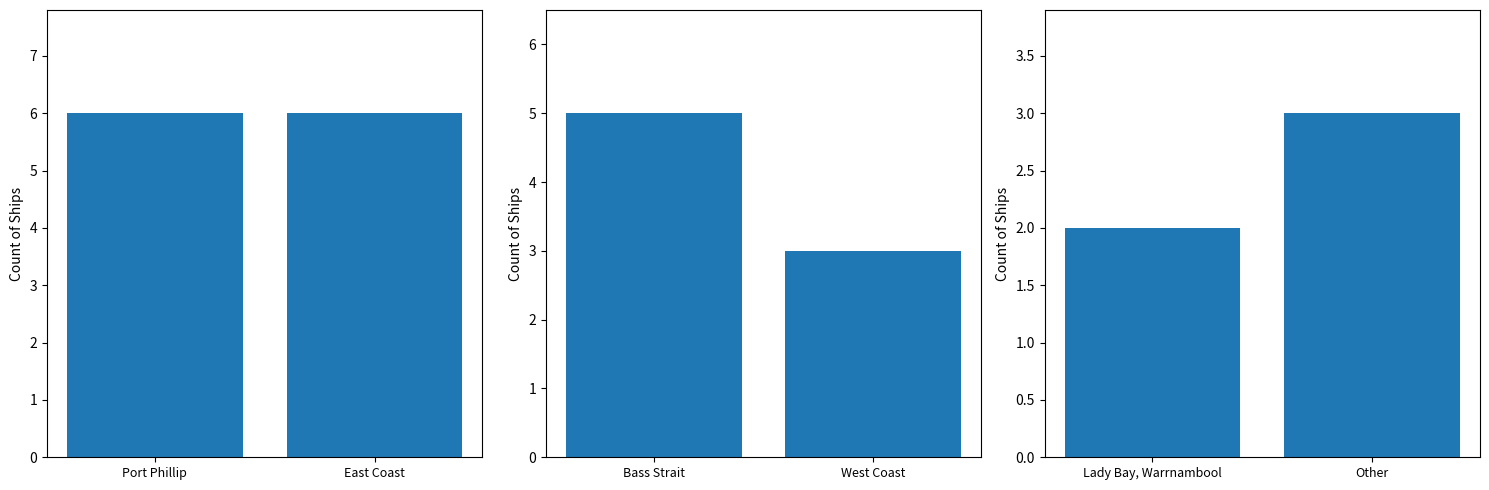

What is the sum of the Lady Bay / Other values at Lady Bay, Warrnambool and Other?

5